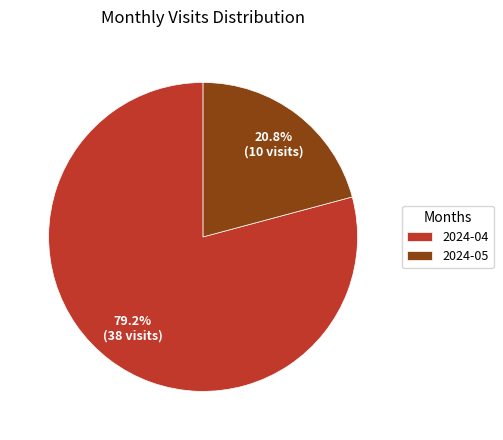

Count the number of slices in the pie.

2